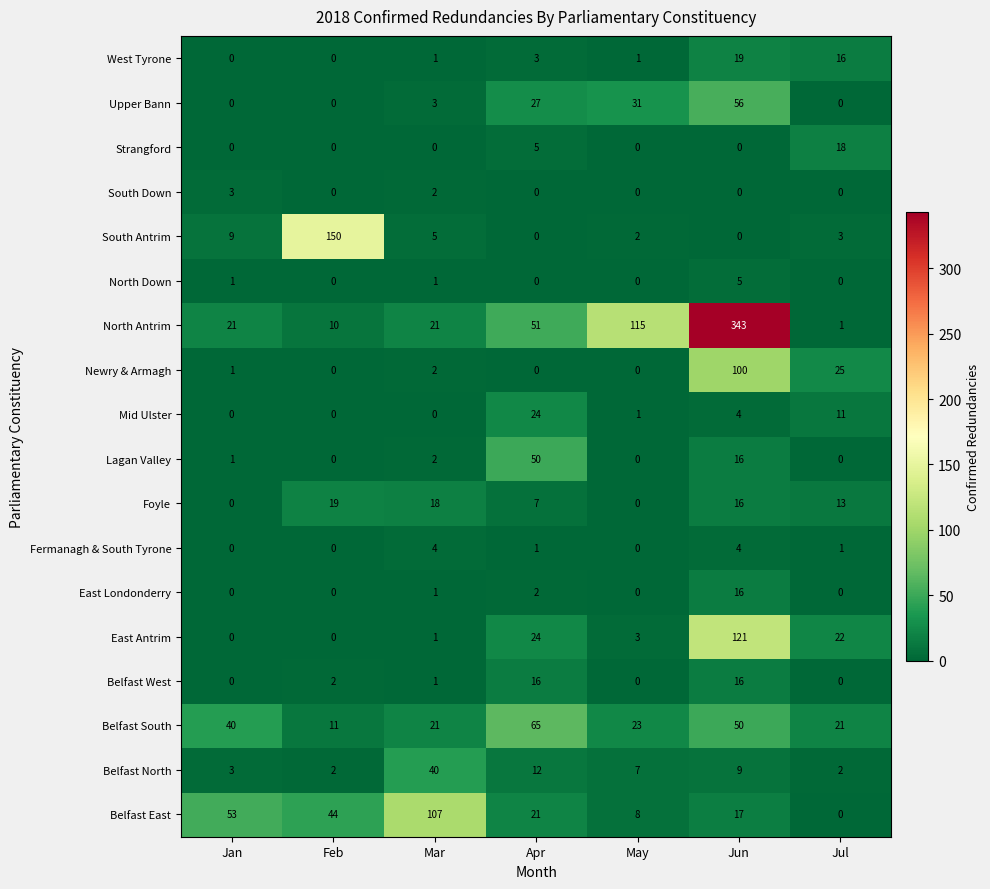

Where is Newry & Armagh nearest to the value 50?

Jul